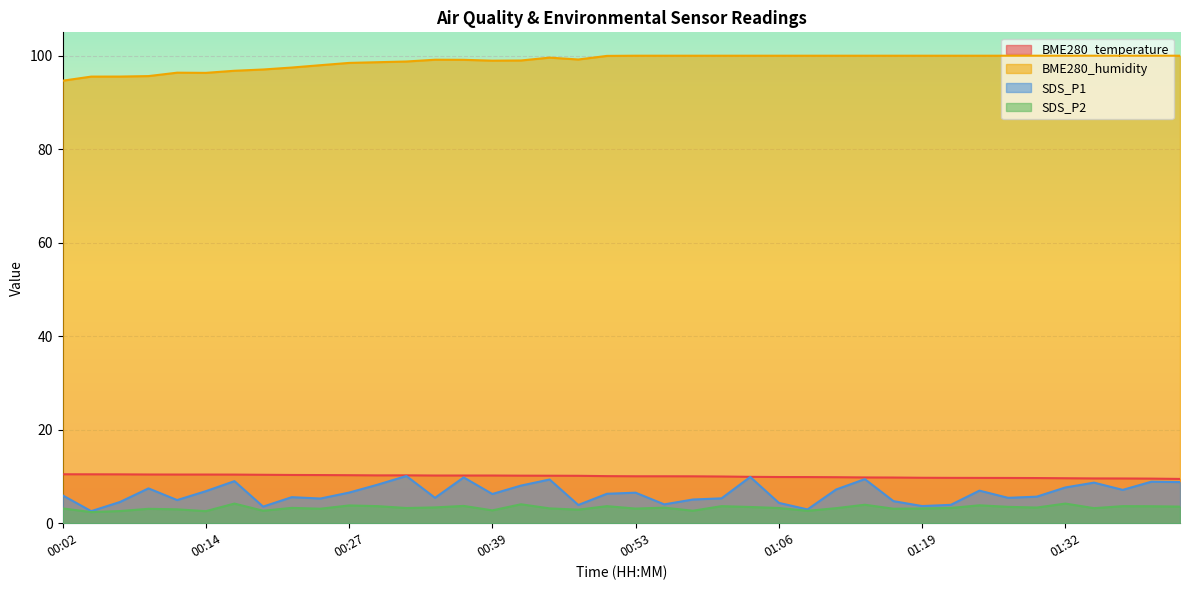

List the labels in order of BME280_humidity value, largest first.

00:53, 00:55, 00:58, 01:01, 01:03, 01:06, 01:09, 01:11, 01:14, 01:16, 01:19, 01:22, 01:24, 01:27, 01:29, 01:32, 01:34, 01:37, 01:39, 01:42, 00:50, 00:45, 00:47, 00:34, 00:37, 00:42, 00:39, 00:32, 00:29, 00:27, 00:24, 00:22, 00:19, 00:17, 00:12, 00:14, 00:09, 00:07, 00:04, 00:02